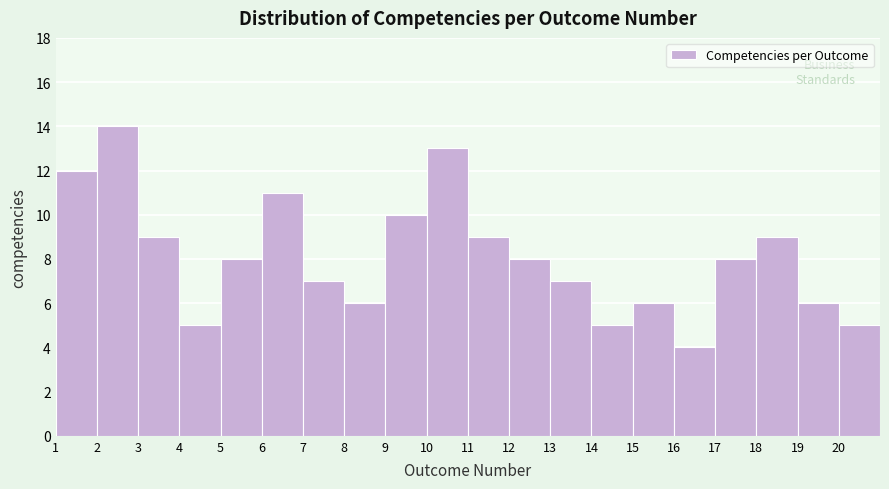

Which range on the x-axis has the tallest bar?

2 to 3